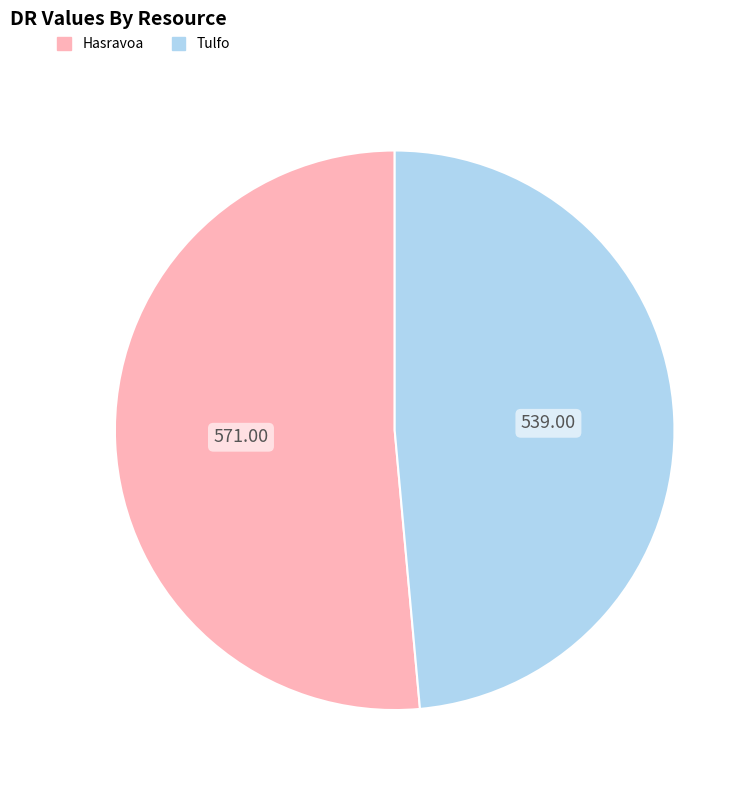

Does Tulfo account for over 50% of the chart?

No